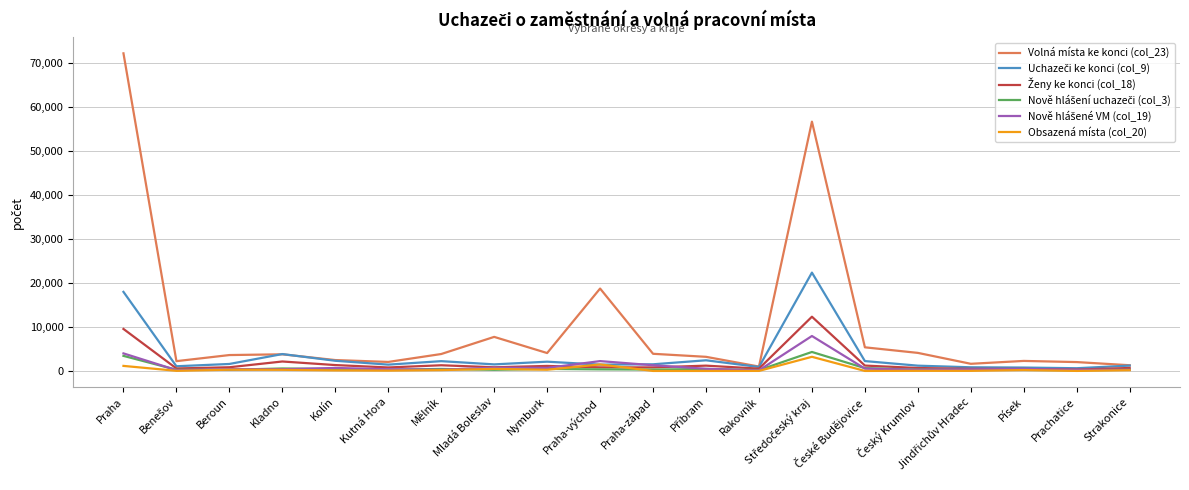

The Volná místa ke konci (col_23) series shows 3904 at Praha-západ. True or false?

True